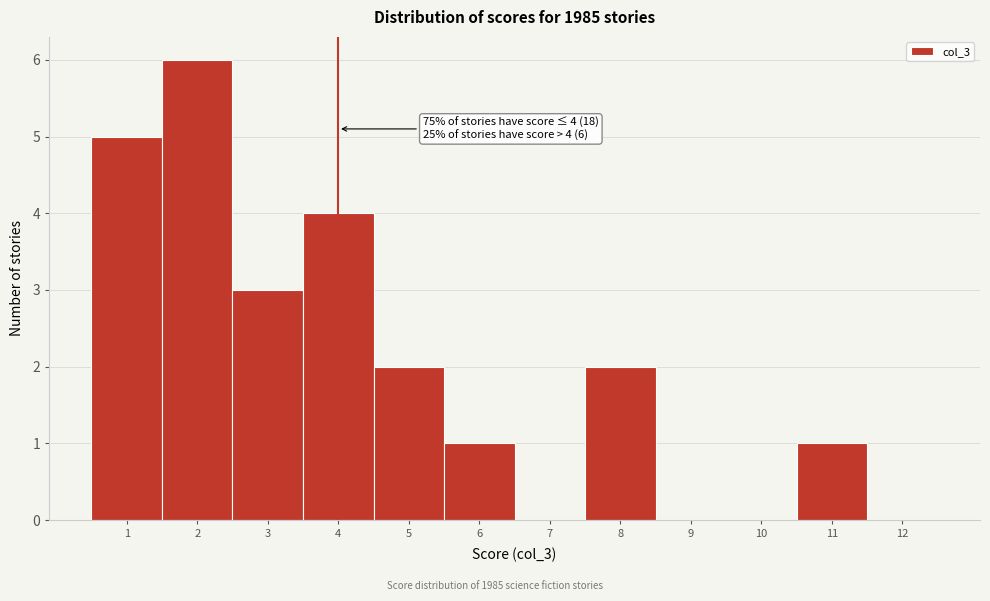

Over which range of the x-axis is the bar tallest?

1.5 to 2.5